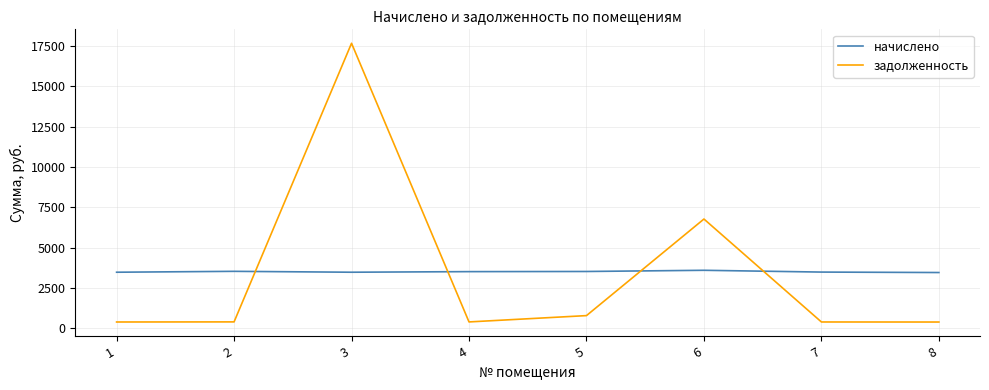

Rank the series at 5 from highest to lowest value.

начислено, задолженность